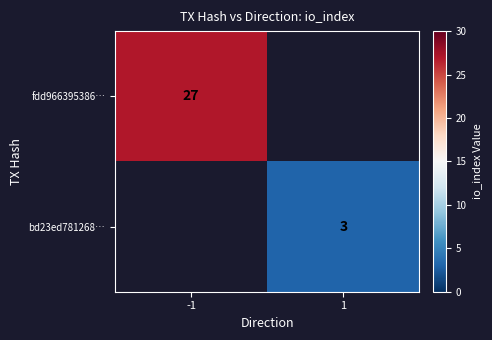

At how many categories does at least one series exceed 21?

1